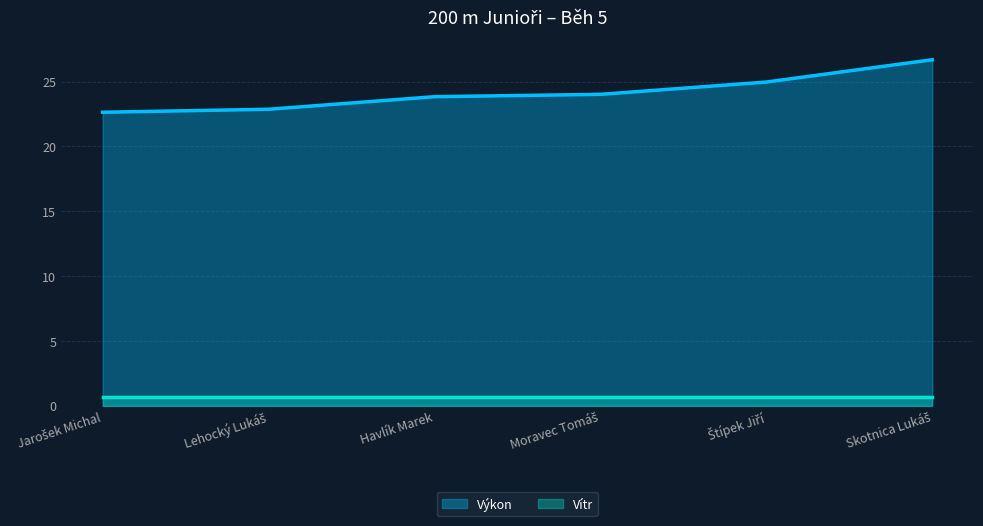

At which label is the value closest to 24?

Moravec Tomáš